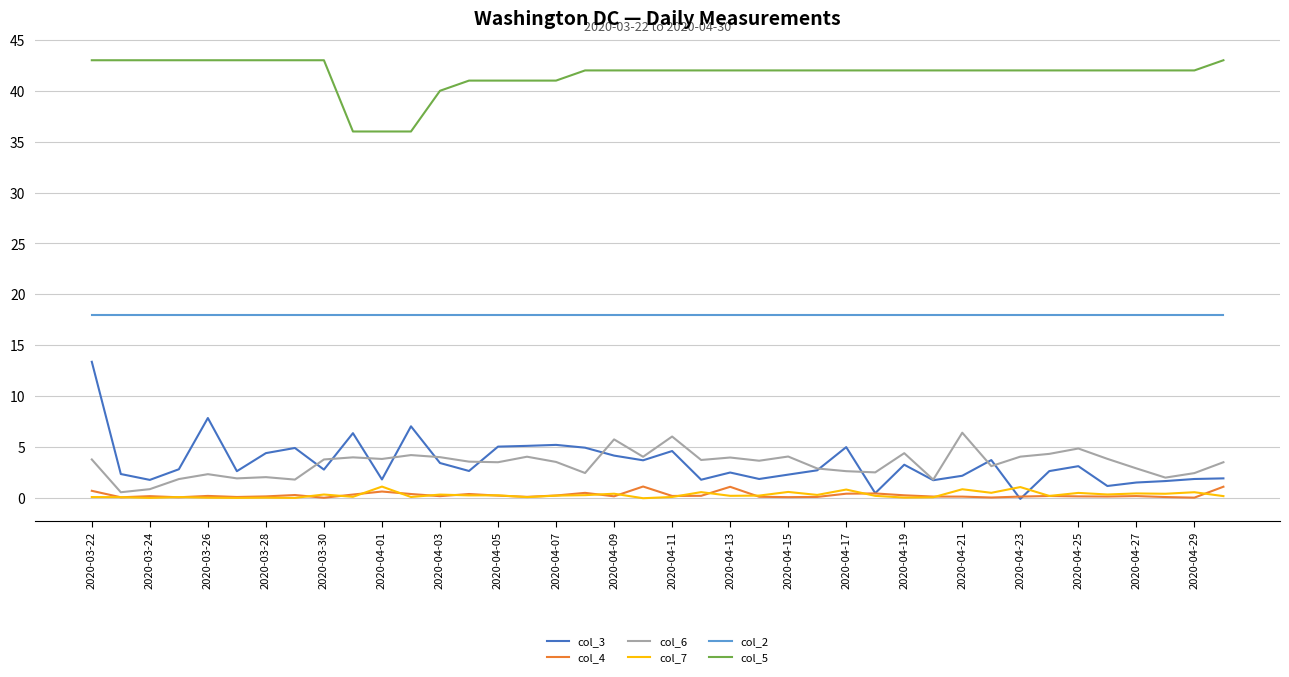

Which series has the largest total across all categories?

col_5